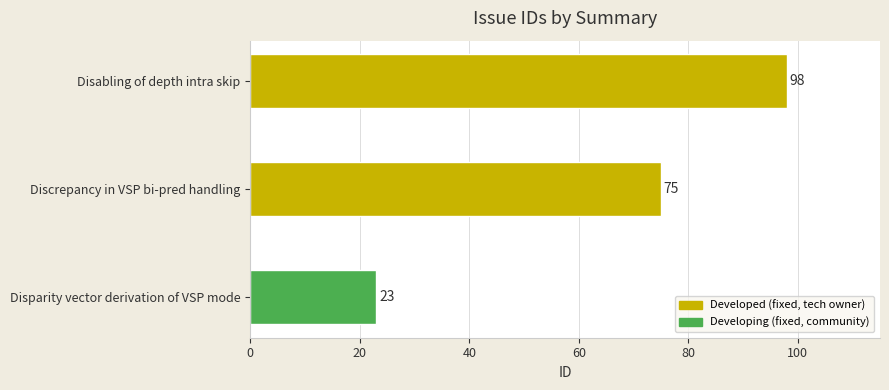

Is it true that the value at Disabling of depth intra skip is 98?

True